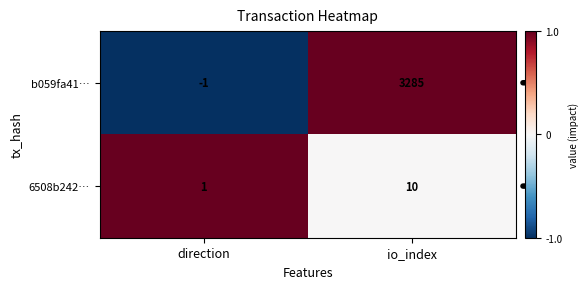

Reading left to right, what are all the values shown in this chart?

b059fa41…: -1	3285
6508b242…: 1	10